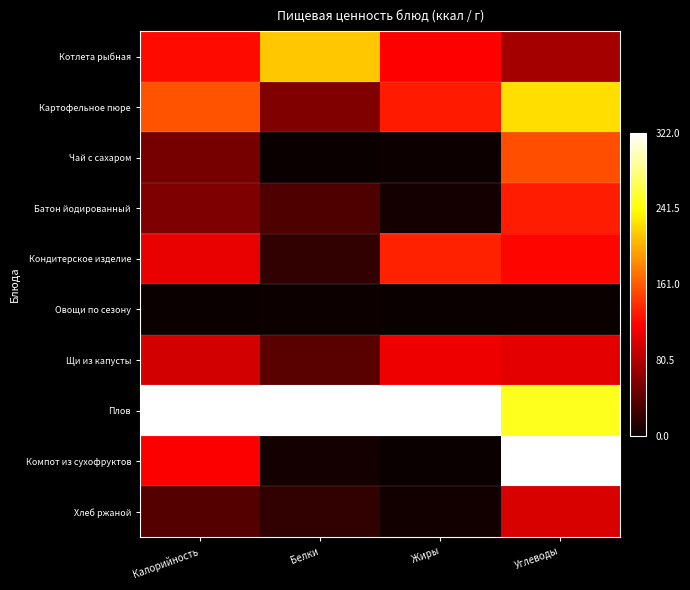

Which has a higher value, Углеводы or Калорийность?

Калорийность